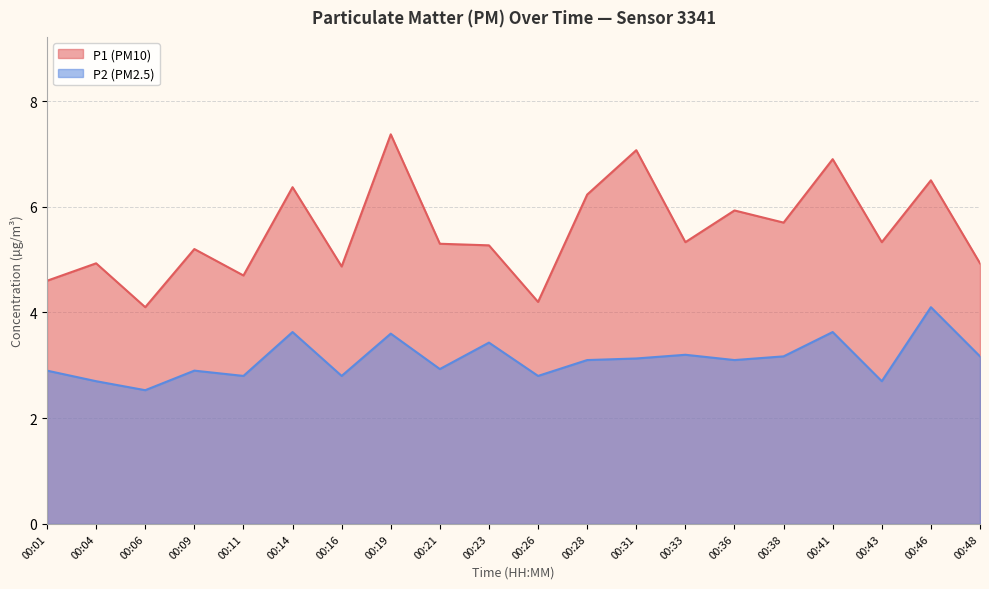

Is the value of P1 at 00:31 greater than the value of P2 at 00:48?

Yes